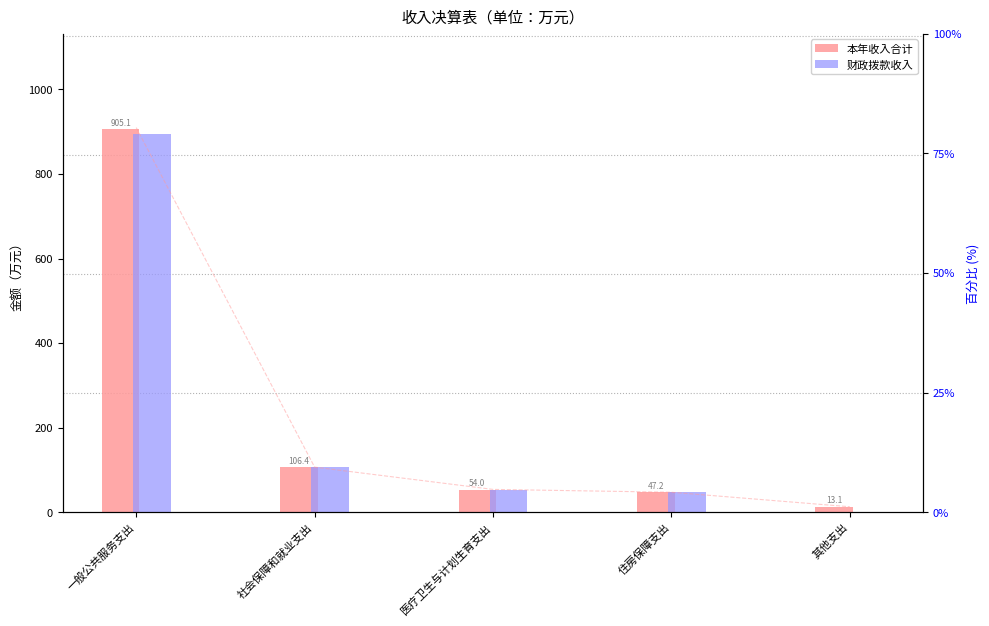

How many bars are there in total?

10